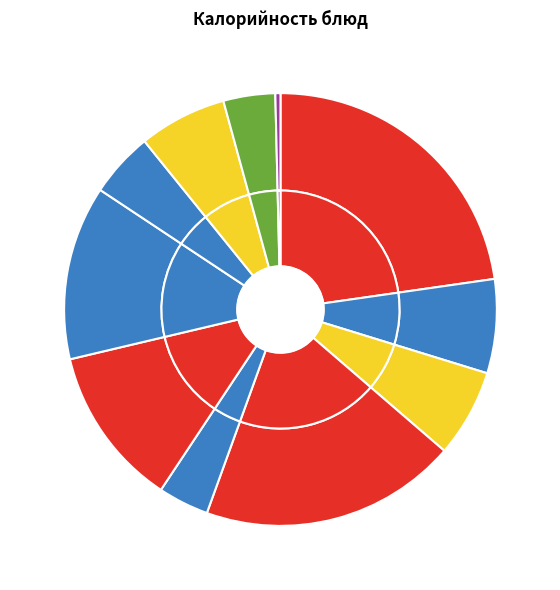

To the nearest percent, what portion does Какао с молоком represent?

7%